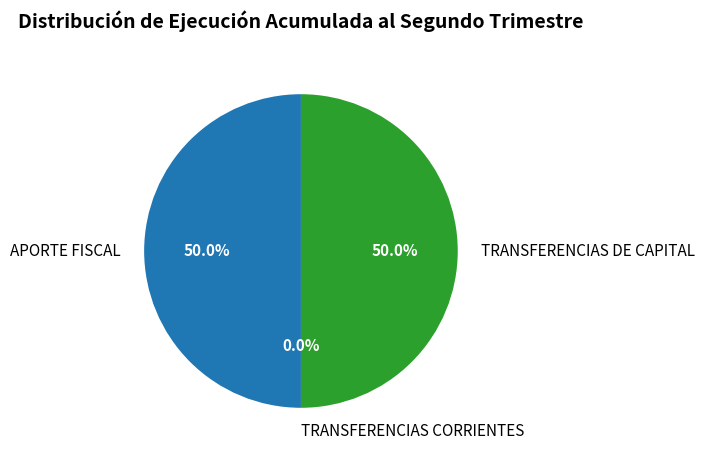

What is the ratio of the value at APORTE FISCAL to the value at TRANSFERENCIAS DE CAPITAL?

1.0